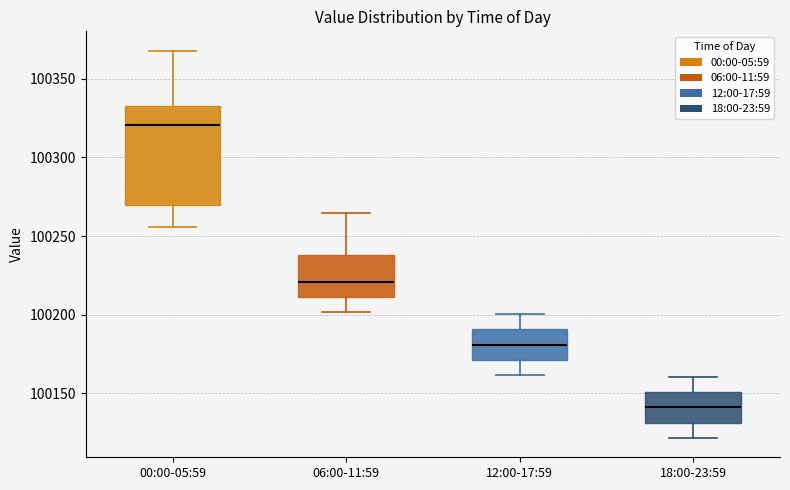

Where does the lower whisker of the box for 18:00-23:59 end on the y-axis? The values are not printed on the chart, so give them approximately, as read against the axis.

100120